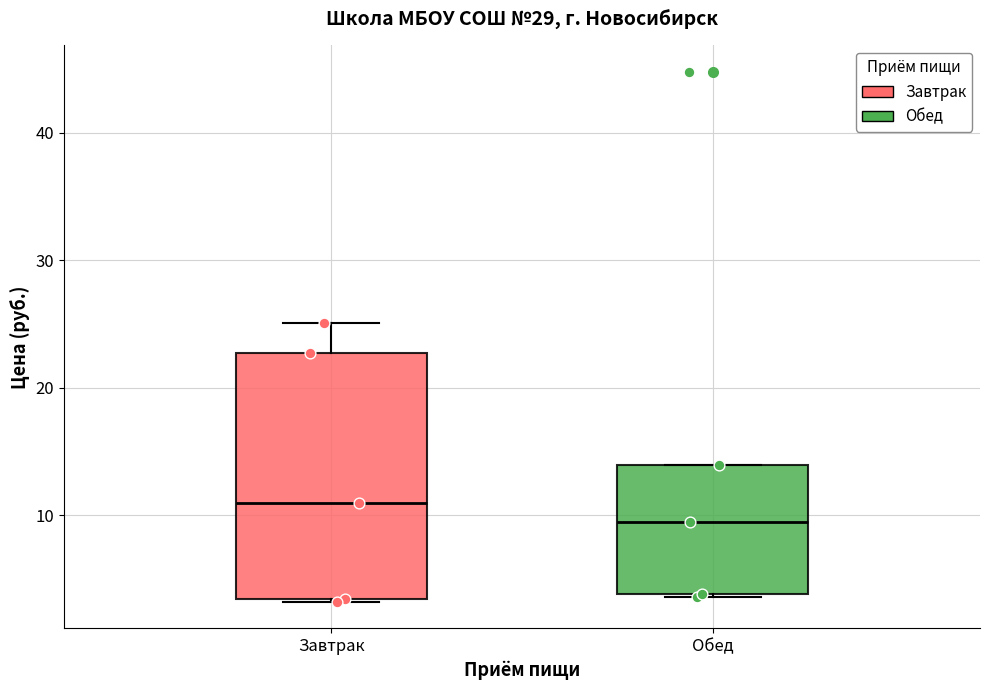

Where is the lower edge of the box for Обед on the y-axis? The values are not printed on the chart, so give them approximately, as read against the axis.

4